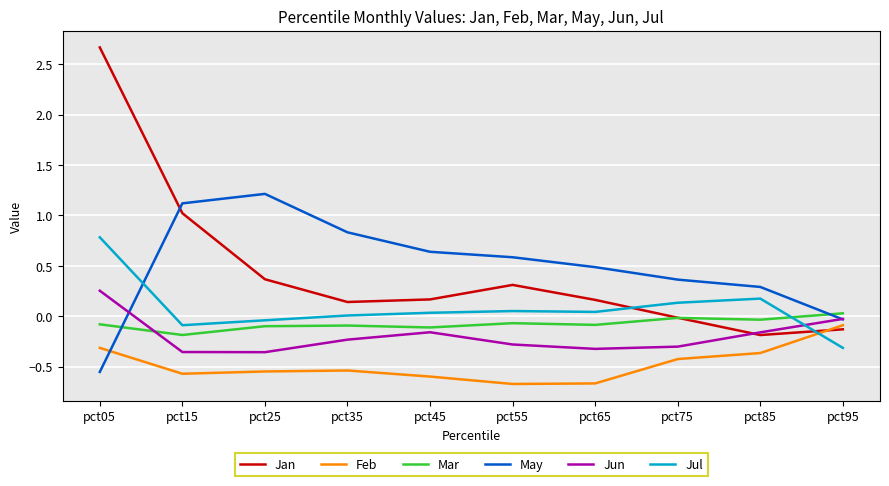

What is the smallest value displayed?

-0.7